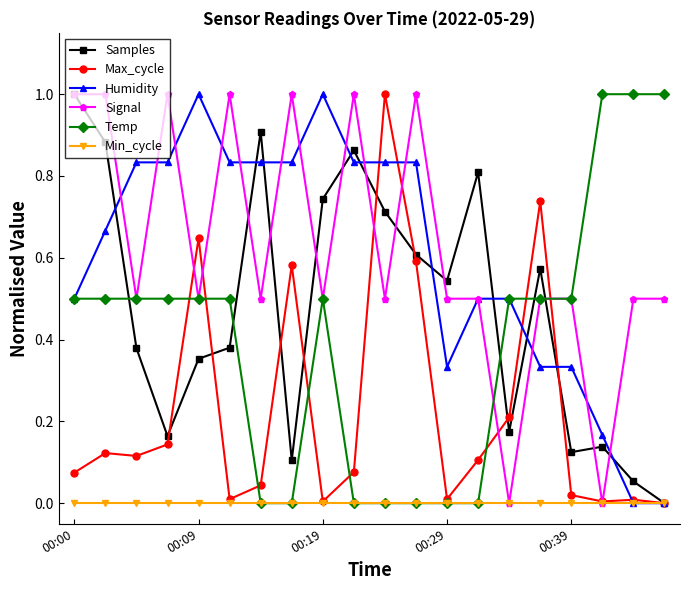

True or false: Temp has more than 0 points higher than both neighbors.

True